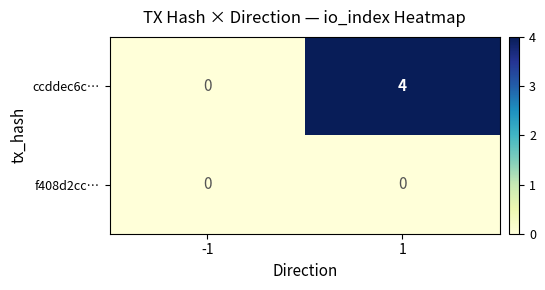

Reading left to right, transcribe all the data shown in this chart.

ccddec6c…: -1=0	1=4
f408d2cc…: -1=0	1=0